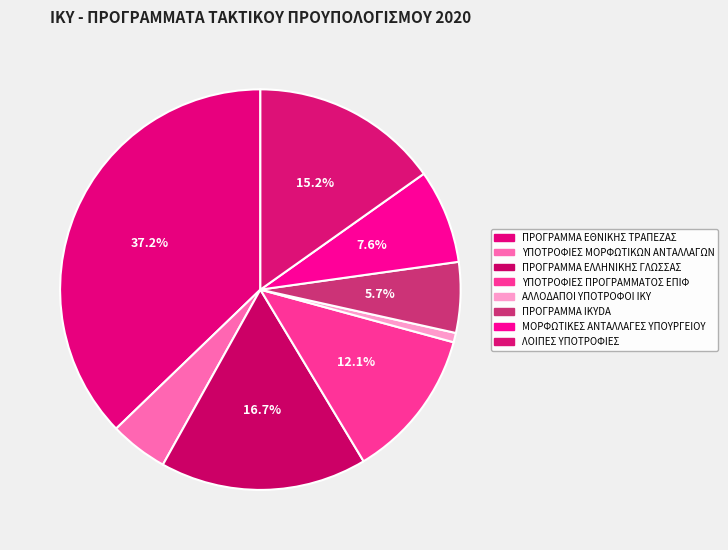

Count the number of slices in the pie.

8